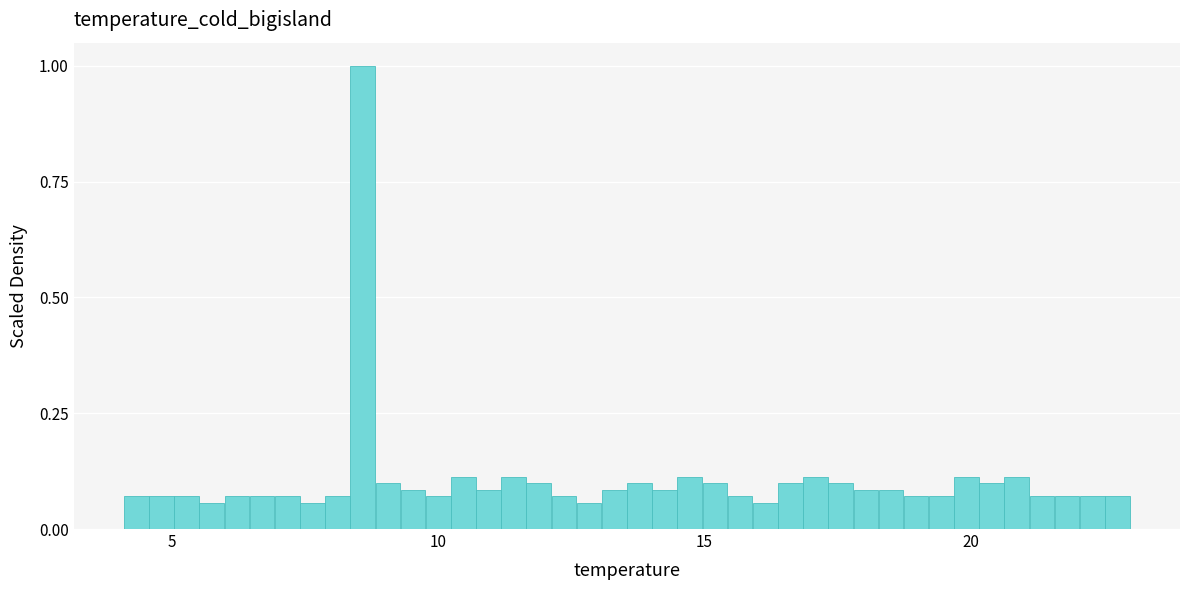

Around what value on the x-axis is the tallest bar? Give the approximate position of its centre, as read against the axis.

8.5